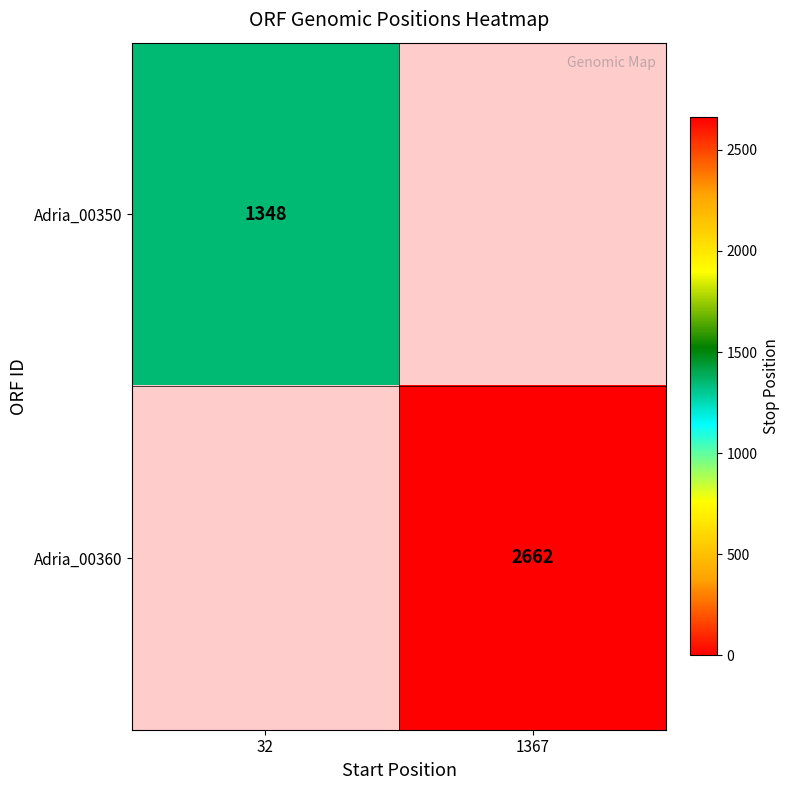

Between 32 and 1367, which is larger?

1367